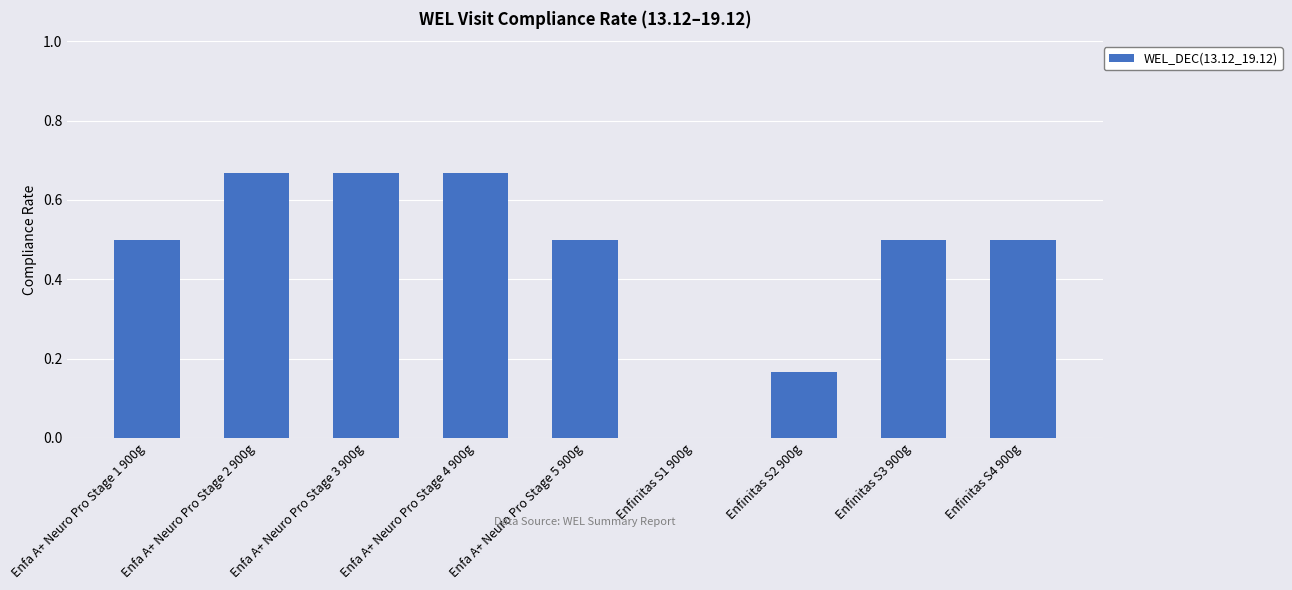

Is it true that the value at Enfa A+ Neuro Pro Stage 1 900g is 0.2?

False